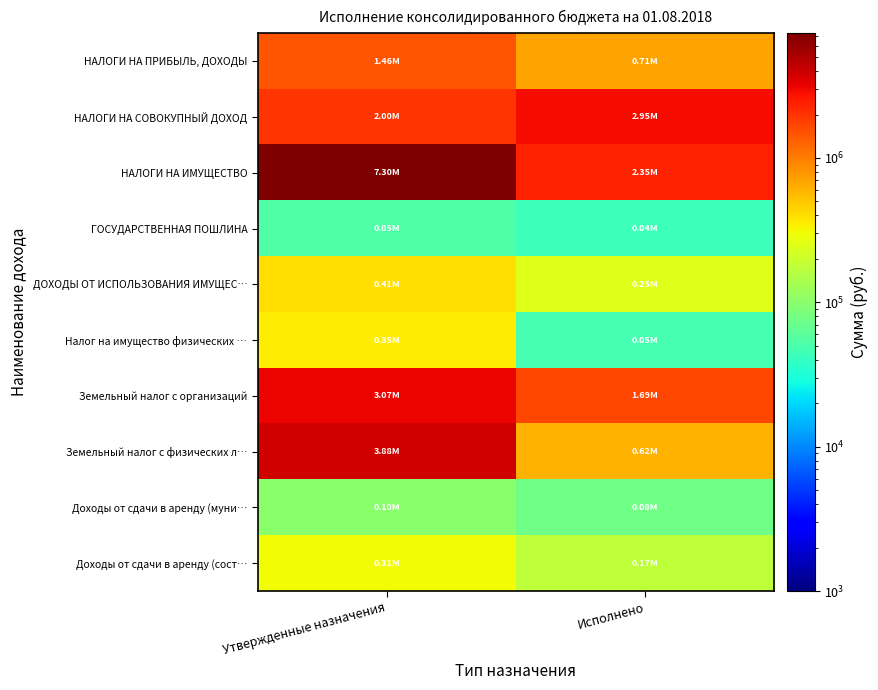

Reading left to right, transcribe all the data shown in this chart.

НАЛОГИ НА ПРИБЫЛЬ, ДОХОДЫ: Утвержденные назначения=1460000.0	Исполнено=705359.2
НАЛОГИ НА СОВОКУПНЫЙ ДОХОД: Утвержденные назначения=2000000.0	Исполнено=2945730.7
НАЛОГИ НА ИМУЩЕСТВО: Утвержденные назначения=7302500.0	Исполнено=2350905.9
ГОСУДАРСТВЕННАЯ ПОШЛИНА: Утвержденные назначения=54100.0	Исполнено=42980.0
ДОХОДЫ ОТ ИСПОЛЬЗОВАНИЯ ИМУЩЕС…: Утвержденные назначения=406100.0	Исполнено=250241.7
Налог на имущество физических …: Утвержденные назначения=355000.0	Исполнено=48310.3
Земельный налог с организаций: Утвержденные назначения=3069100.0	Исполнено=1686788.9
Земельный налог с физических л…: Утвержденные назначения=3878400.0	Исполнено=615806.7
Доходы от сдачи в аренду (муни…: Утвержденные назначения=98900.0	Исполнено=76987.2
Доходы от сдачи в аренду (сост…: Утвержденные назначения=307200.0	Исполнено=173254.5